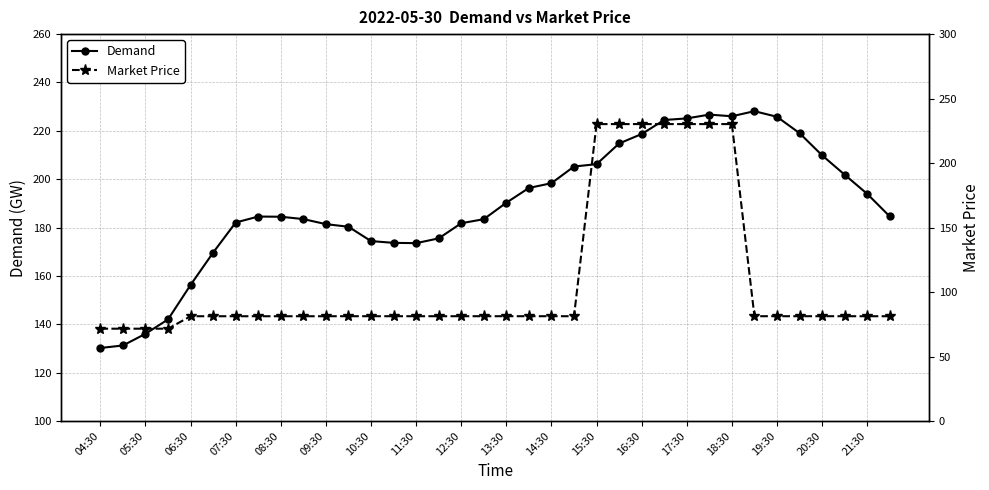

What is the spread (max minus min) of values at 25?

5.8